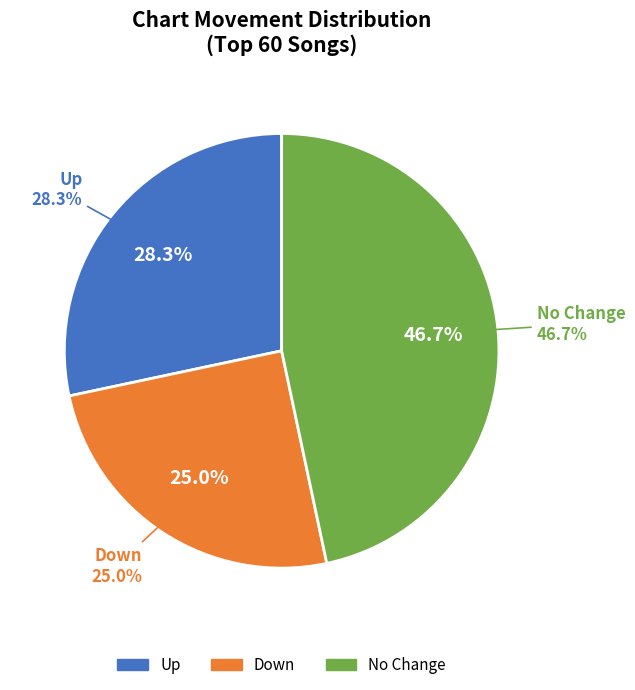

What is the change in value from up to down?

-2